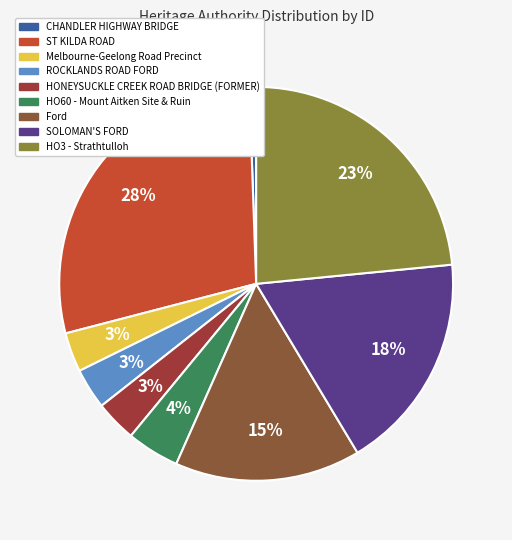

To the nearest percent, what is the difference between the largest and smallest slice percentages?

28%